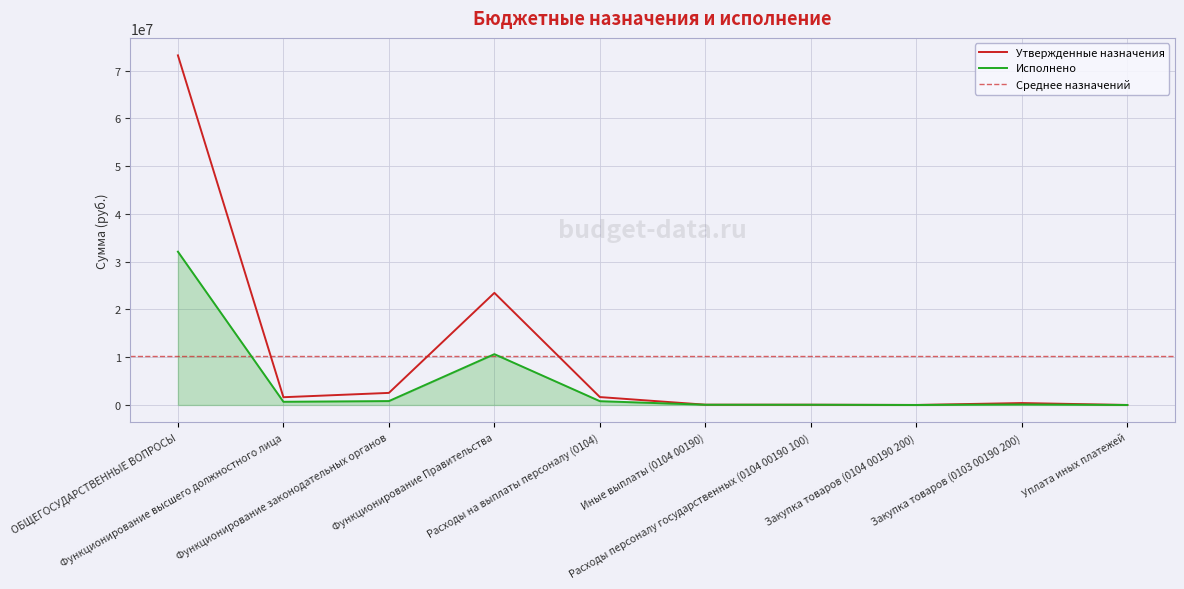

At how many categories does at least one series exceed 19606723?

2